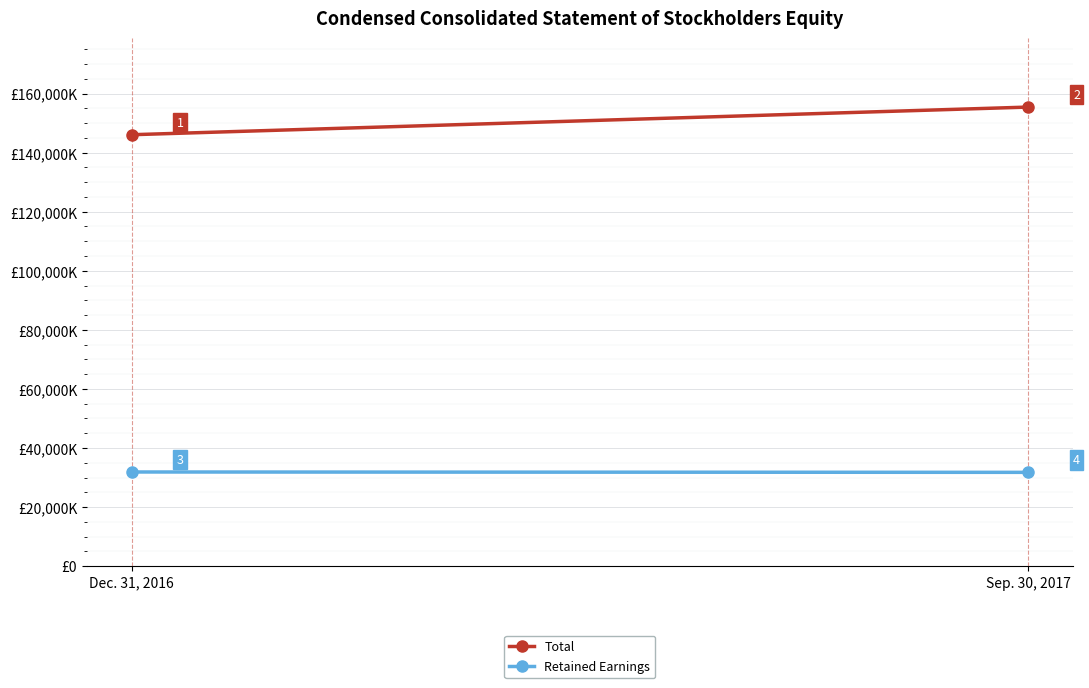

What is the difference between the highest and lowest values at Sep. 30, 2017?

123670000